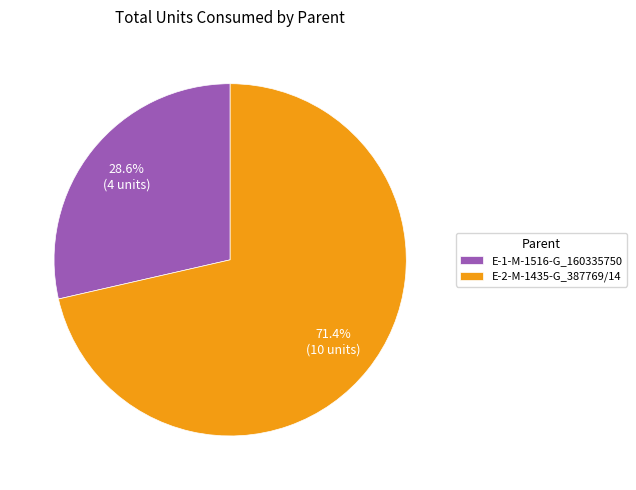

To the nearest percent, what is the average slice percentage?

50%